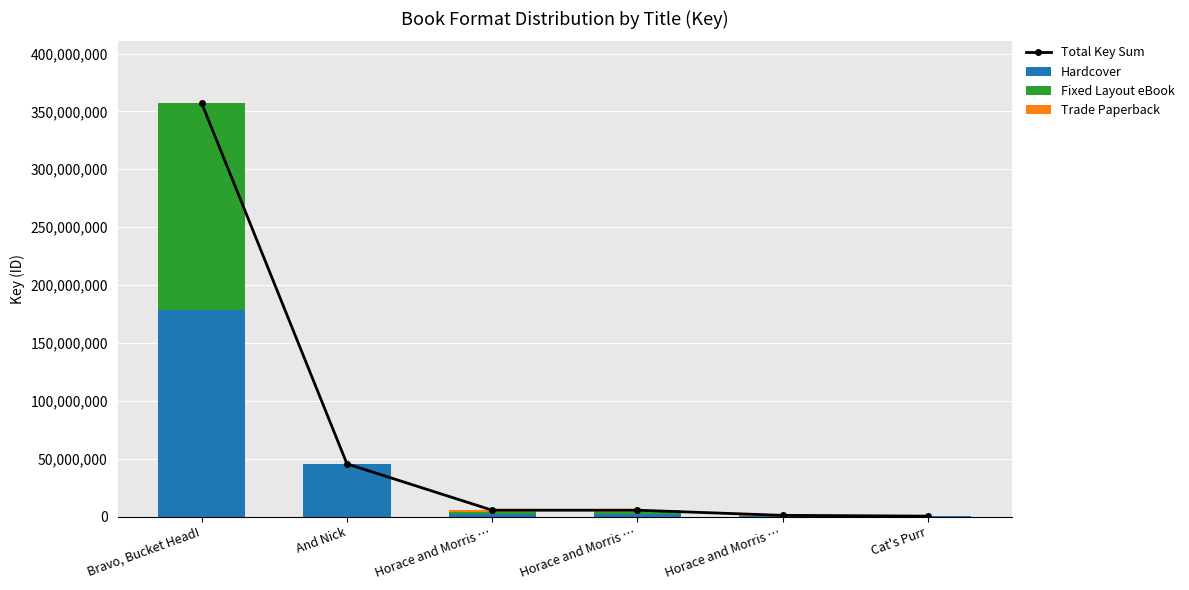

At which label is Fixed Layout eBook closest to 89244004?

Horace and Morris …